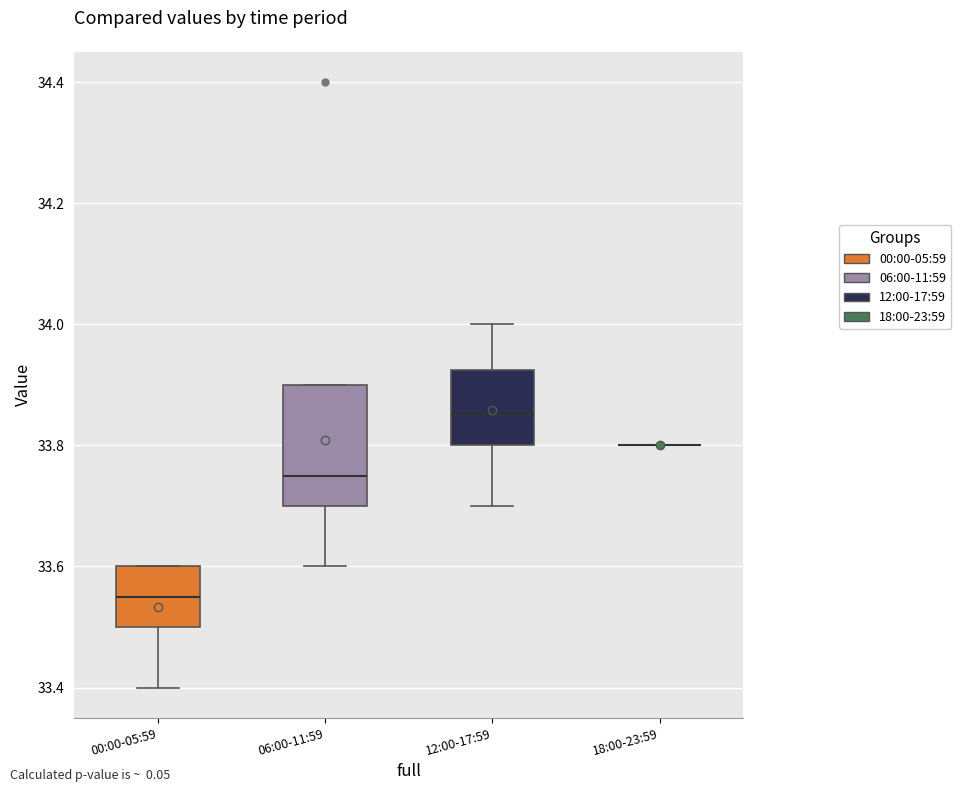

Where does the lower whisker of the box for 00:00-05:59 end on the y-axis? The values are not printed on the chart, so give them approximately, as read against the axis.

33.40